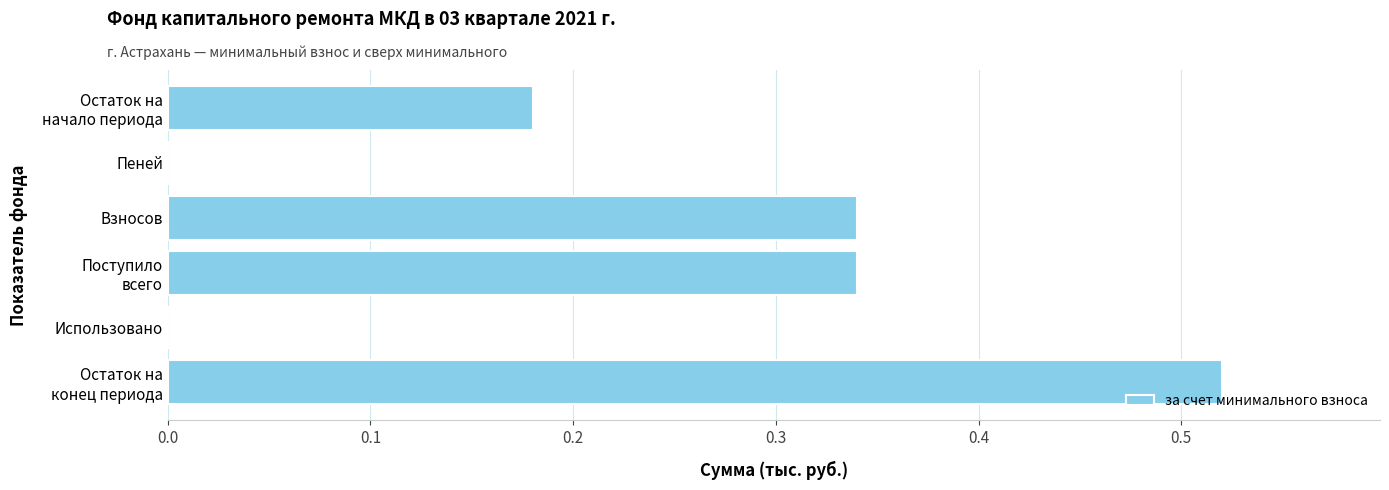

What is the sum of all values?

1.4